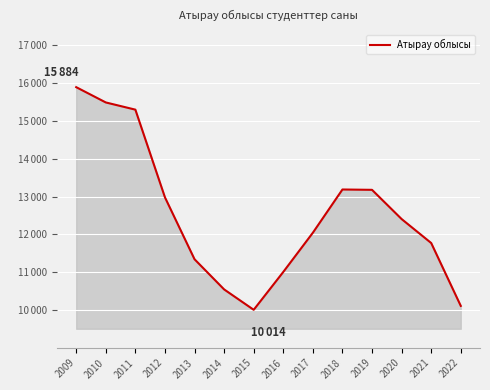

Does the chart display data point markers on the line(s)?

No